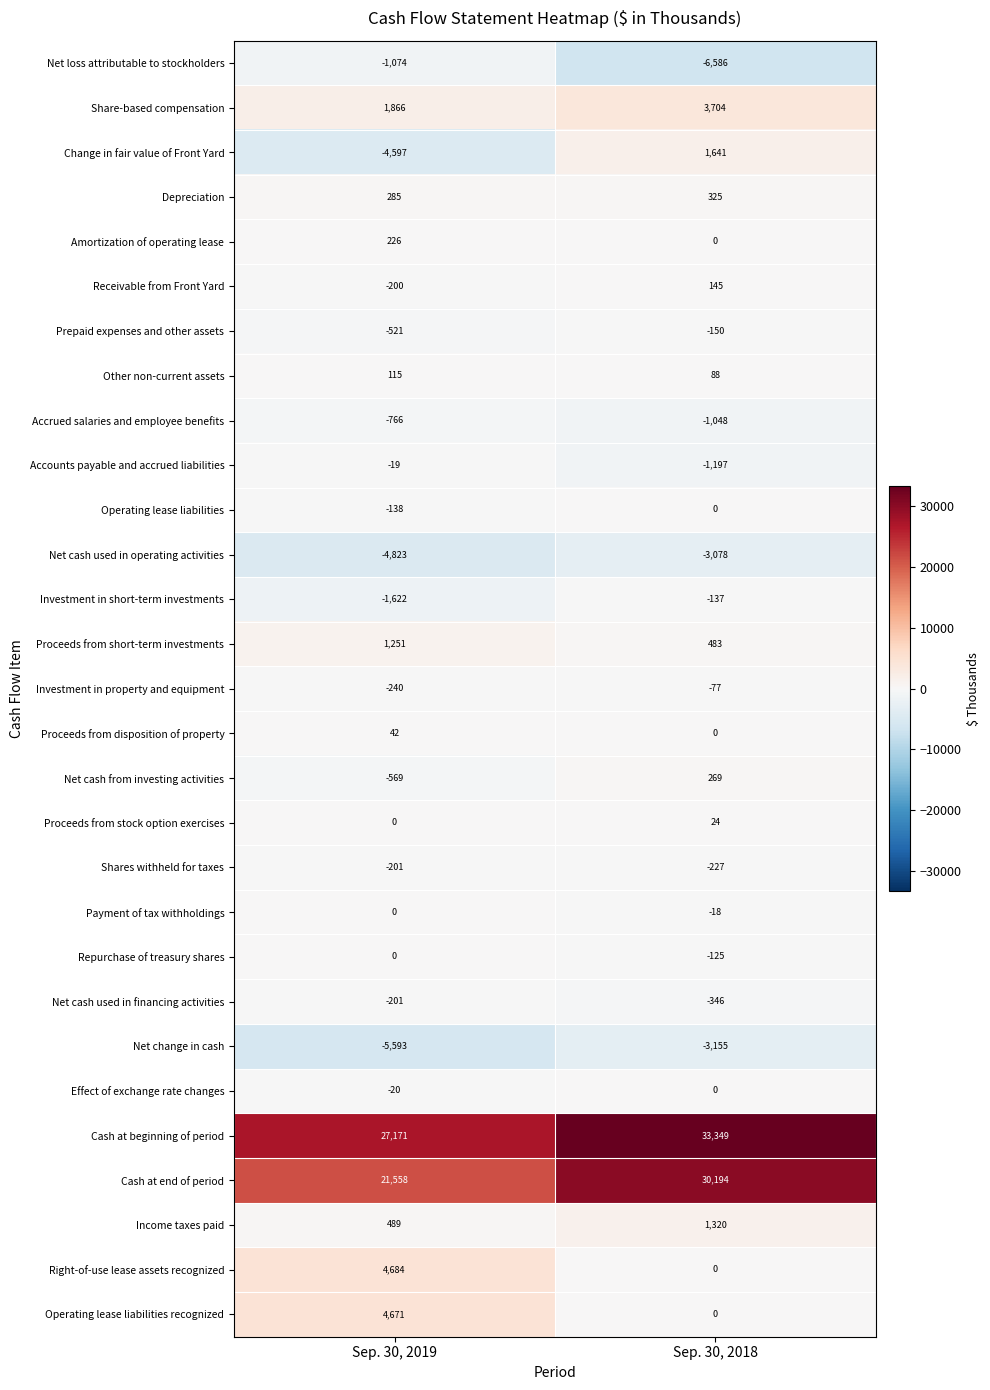

Which series has the largest total across all categories?

Cash at beginning of period